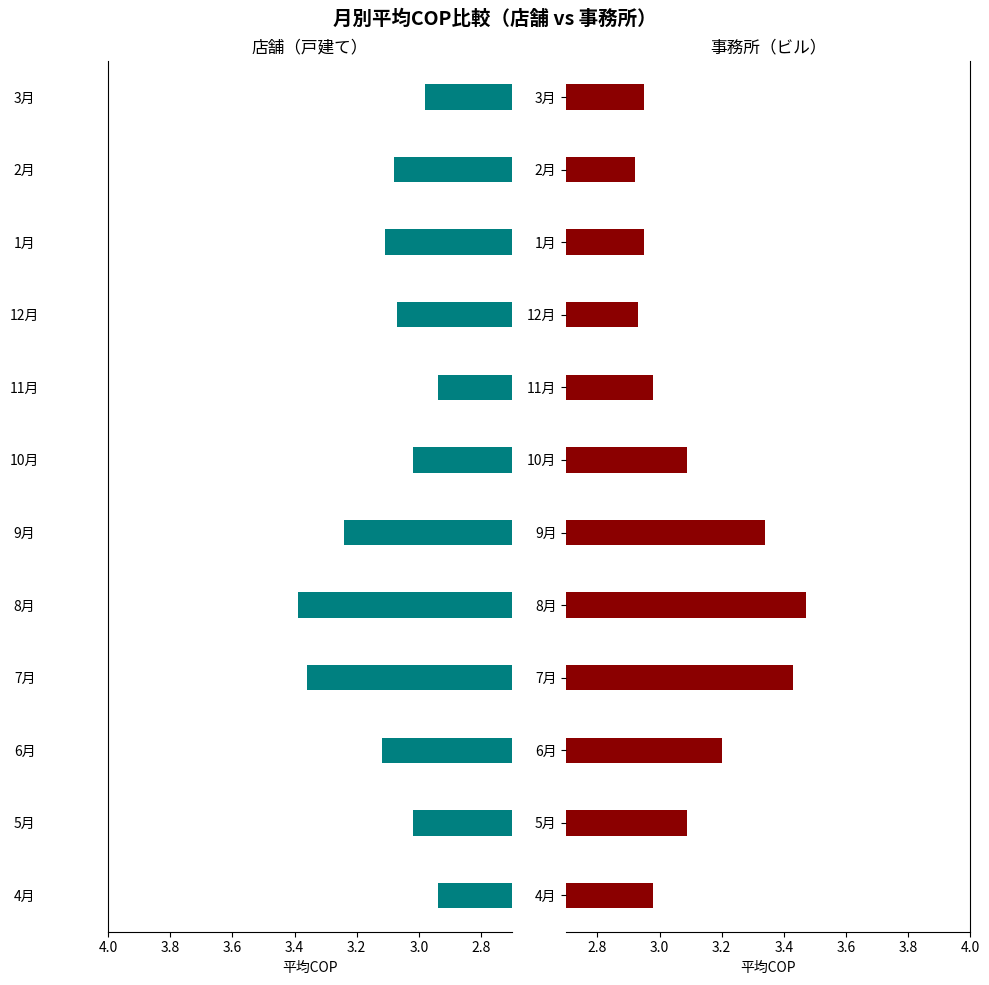

Reading left to right, what are all the values shown in this chart?

店舗（戸建て）: 2.9	3.0	3.1	3.4	3.4	3.2	3.0	2.9	3.1	3.1	3.1	3.0
事務所（ビル）: 3.0	3.1	3.2	3.4	3.5	3.3	3.1	3.0	2.9	3.0	2.9	3.0